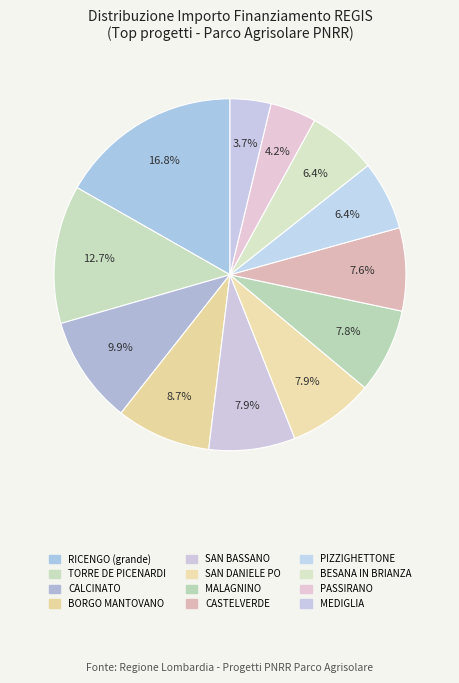

Rank the categories by value from lowest to highest.

MEDIGLIA, PASSIRANO, PIZZIGHETTONE (D57H22005580004), BESANA IN BRIANZA, CASTELVERDE, MALAGNINO, SAN DANIELE PO, SAN BASSANO, BORGO MANTOVANO, CALCINATO, TORRE DE PICENARDI, RICENGO (D87H22009620004)